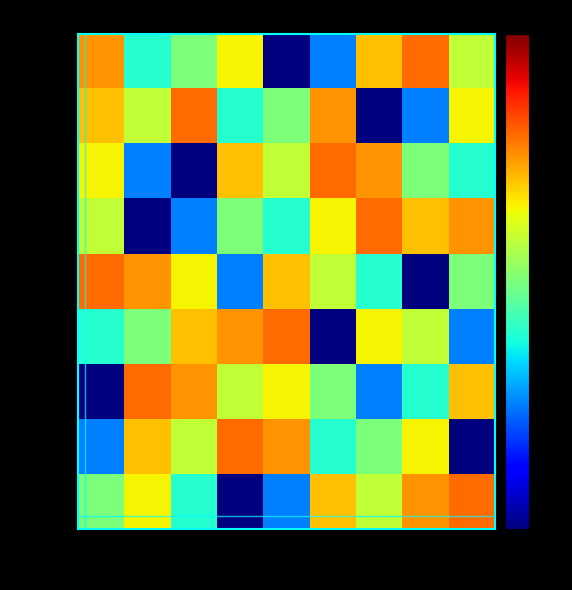

How many distinct data groups are displayed?

9